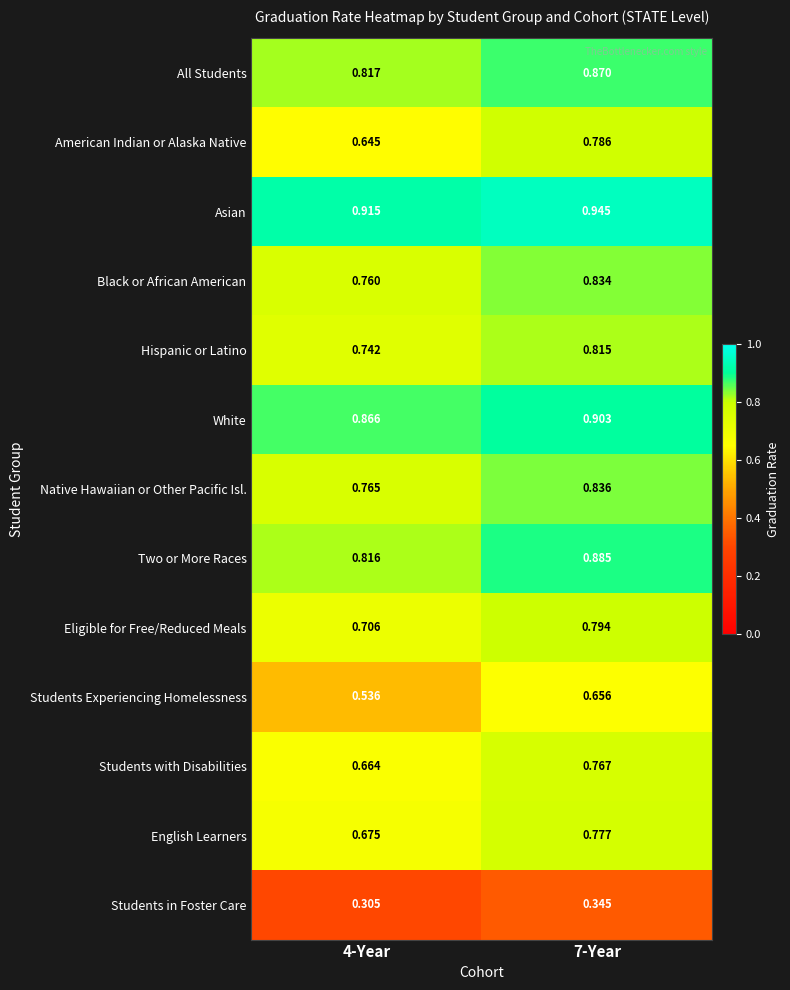

Which series has the largest range (max minus min)?

American Indian or Alaska Native